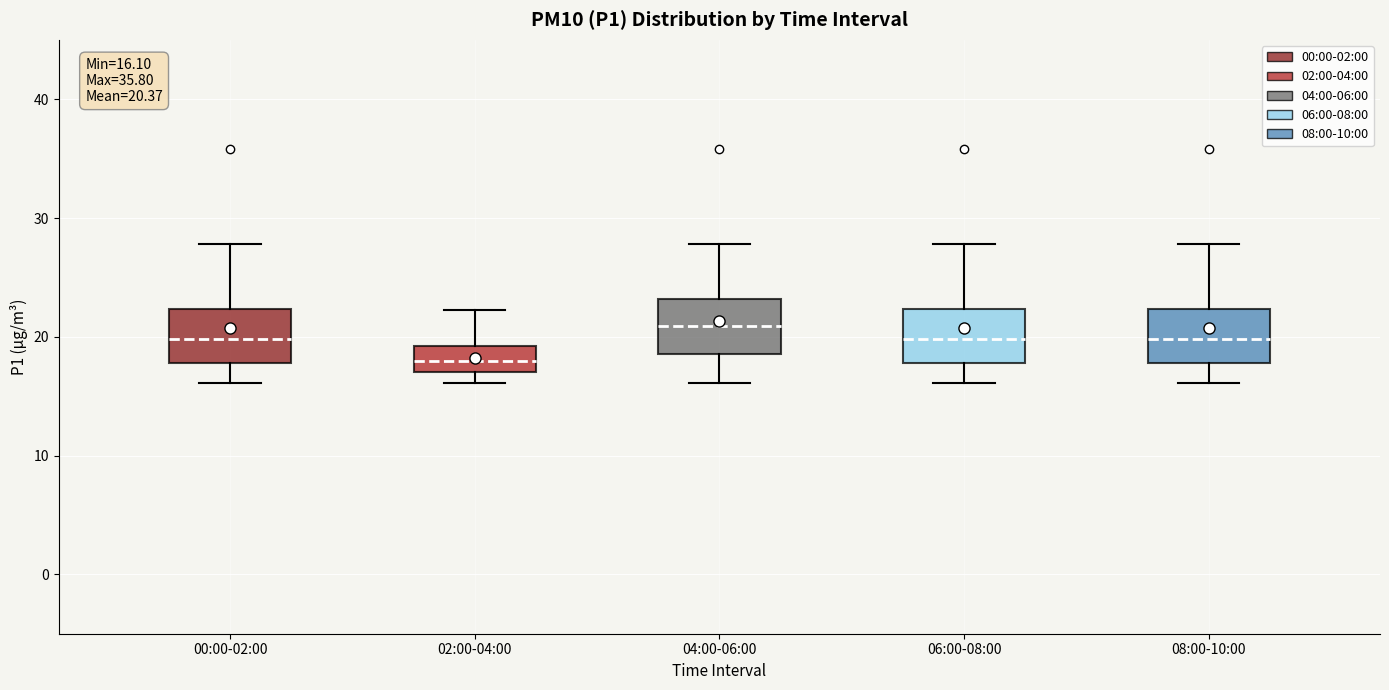

Which box has the highest median line?

04:00-06:00